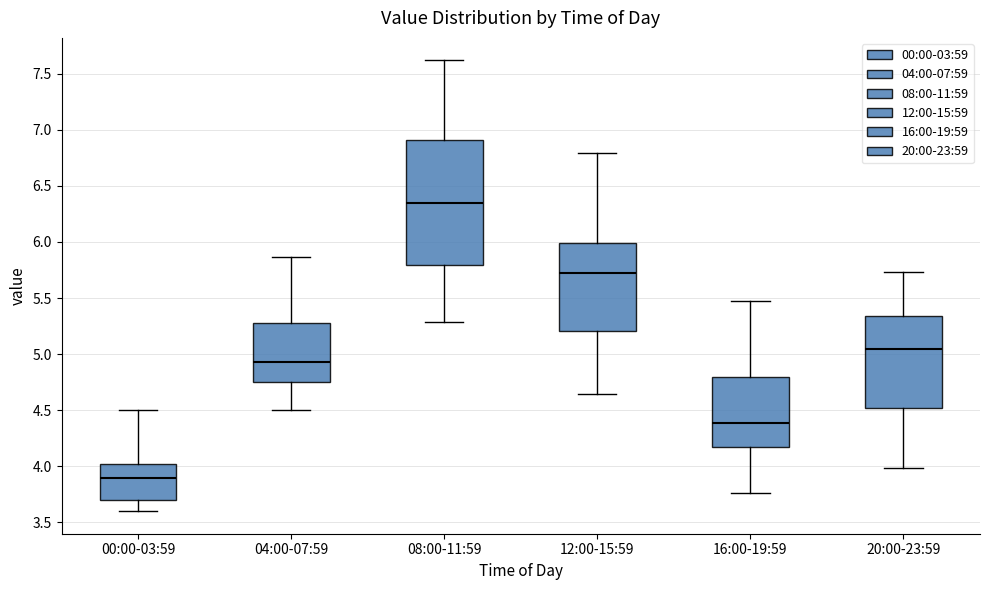

Which box's median line is the highest?

08:00-11:59